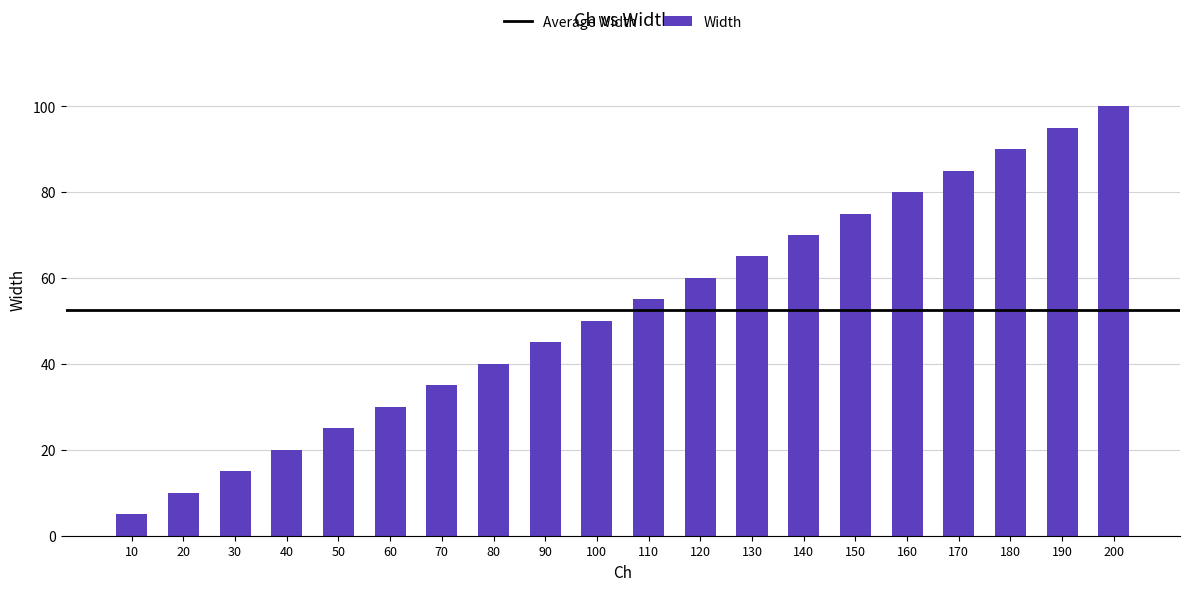

What is the difference between the maximum and minimum values?

95